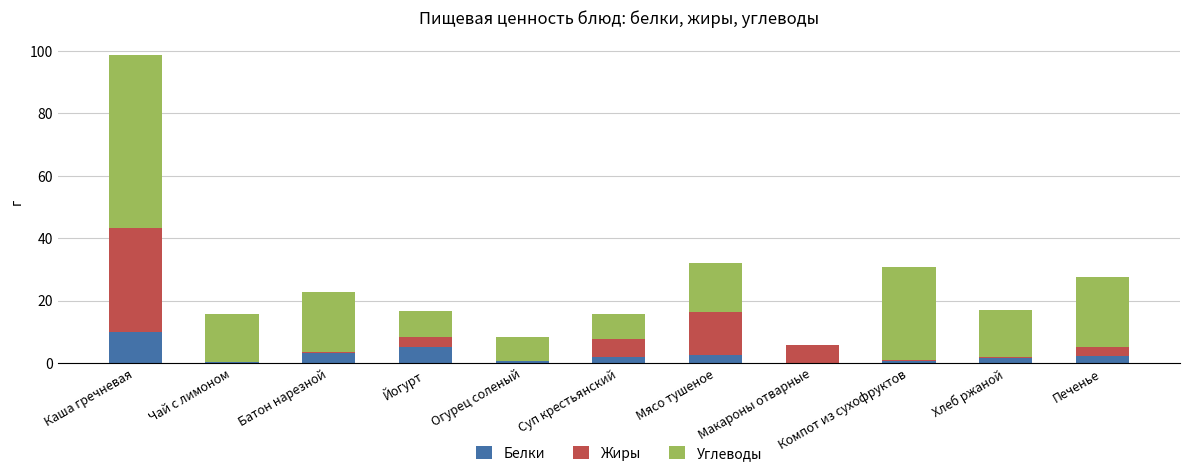

What is the highest value of the Белки series?

9.8